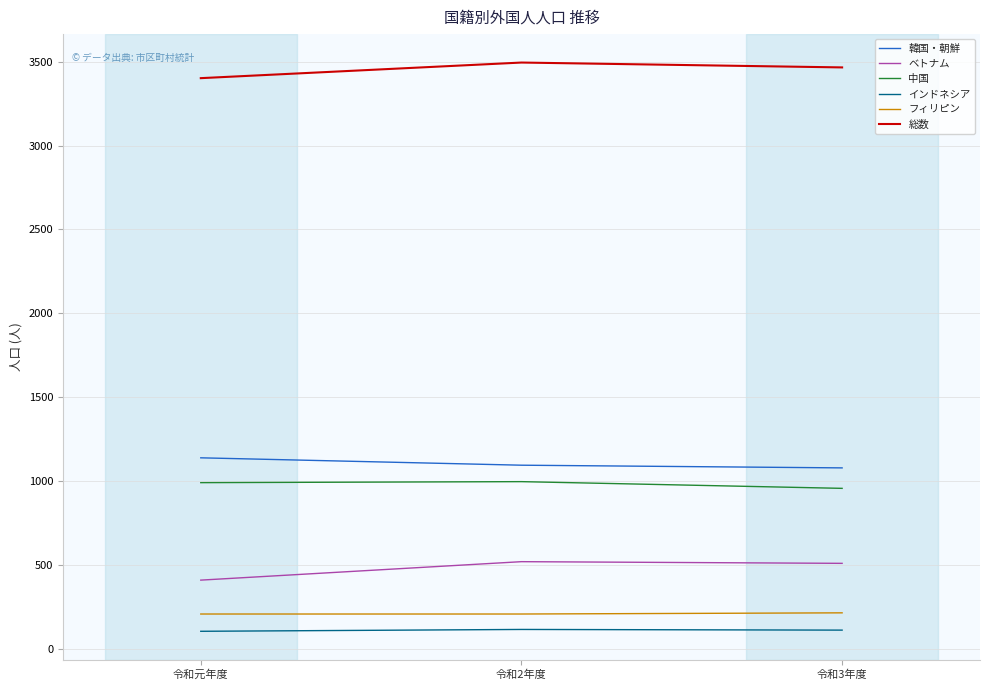

How many lines are shown in the chart?

6